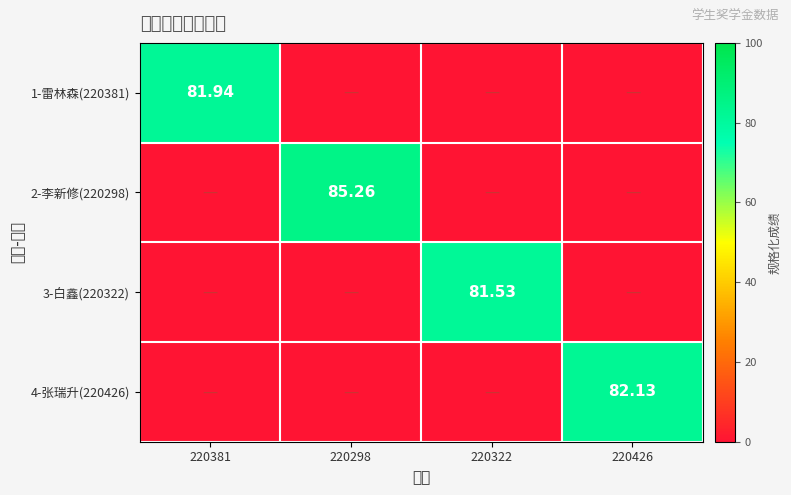

What is the spread (max minus min) of values at 220426?

82.1